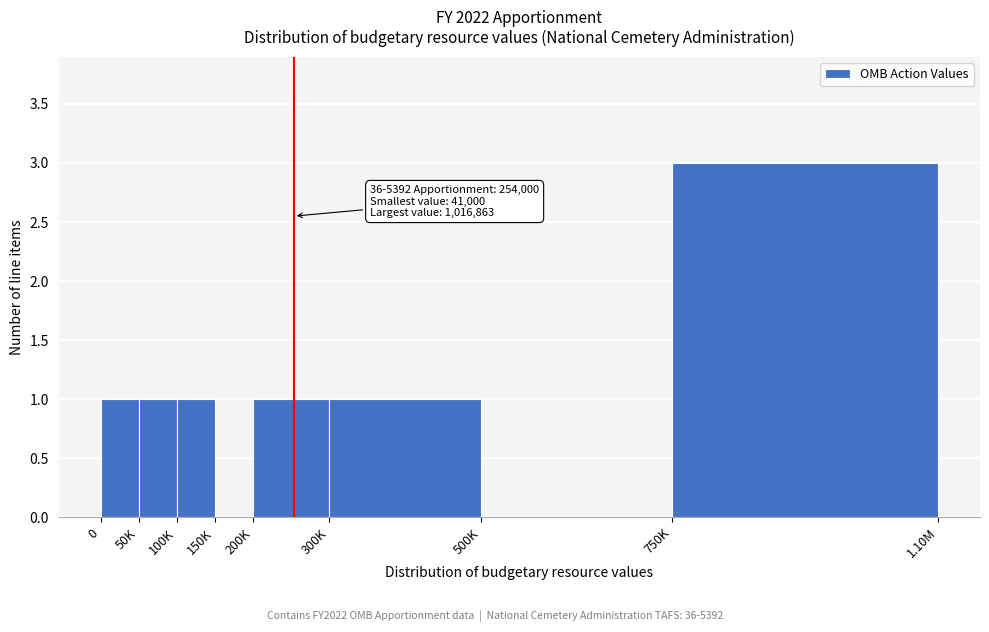

Reading left to right, transcribe all the data shown in this chart.

0=1	50K=1	100K=1	150K=0	200K=1	300K=1	500K=0	750K=3